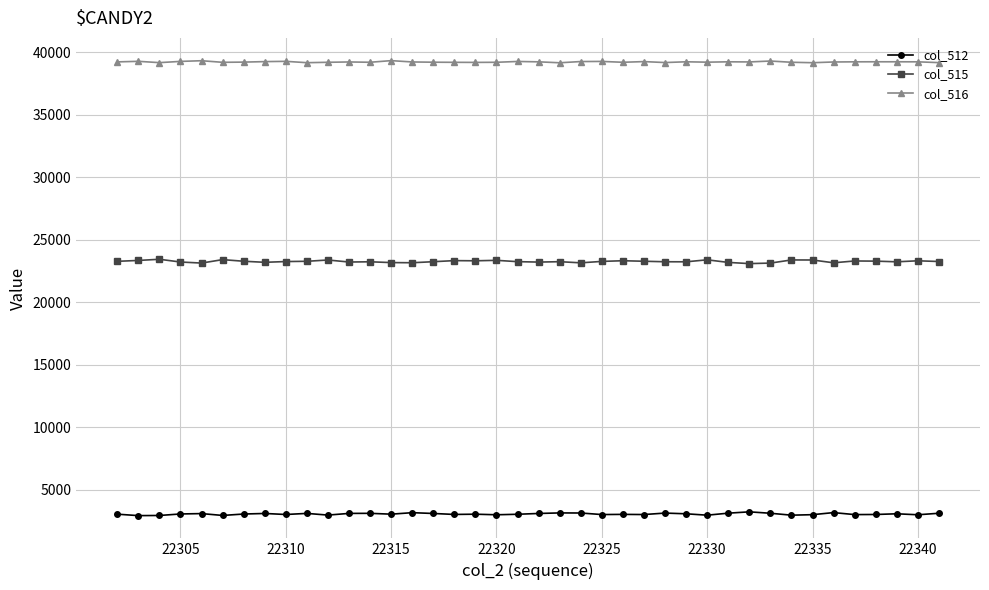

List the series in order of their peak value, lowest first.

col_512, col_515, col_516